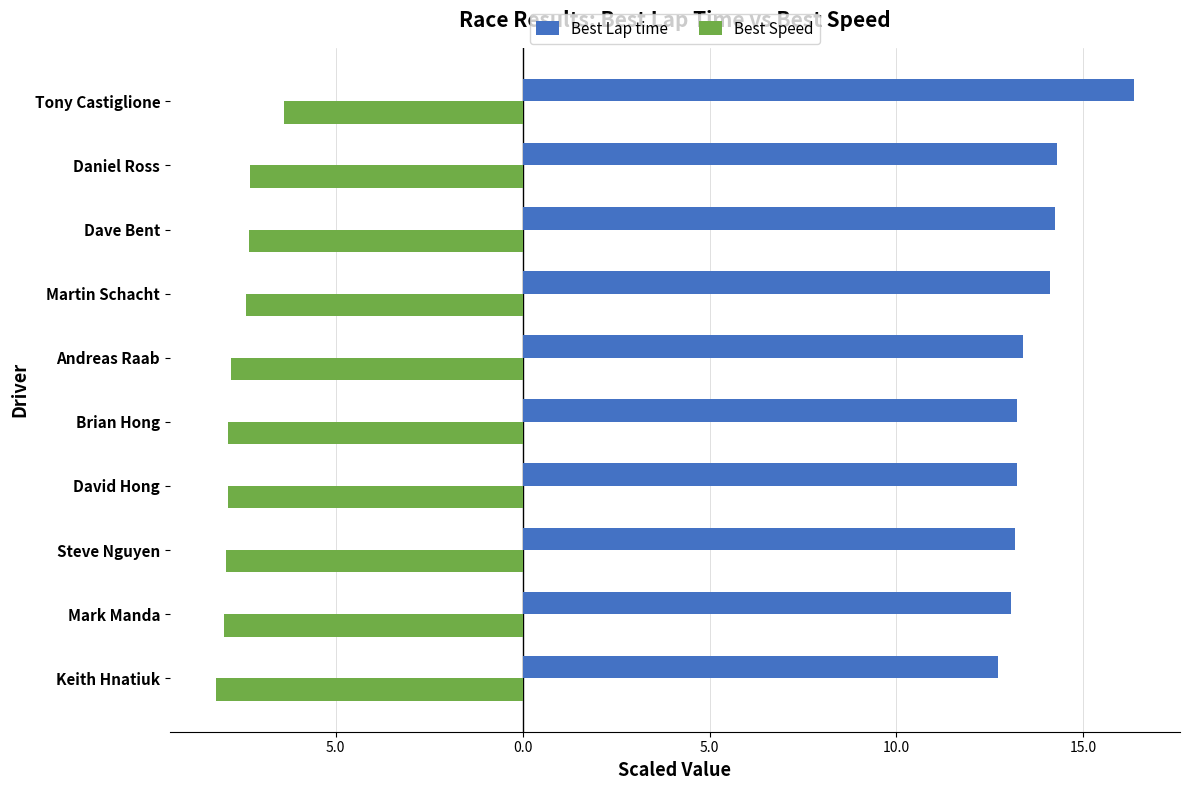

What is the sum of all Best Lap time values?

137.8